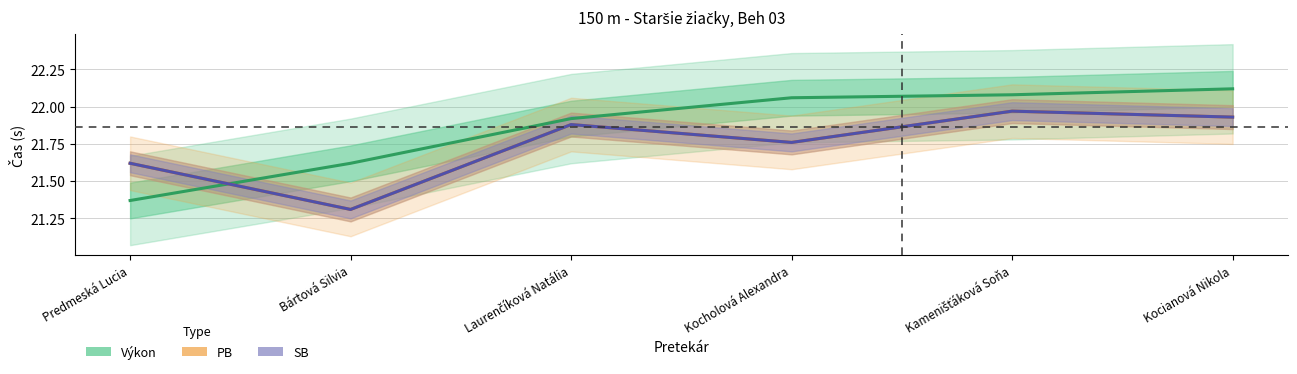

True or false: SB and PB cross at least once.

False